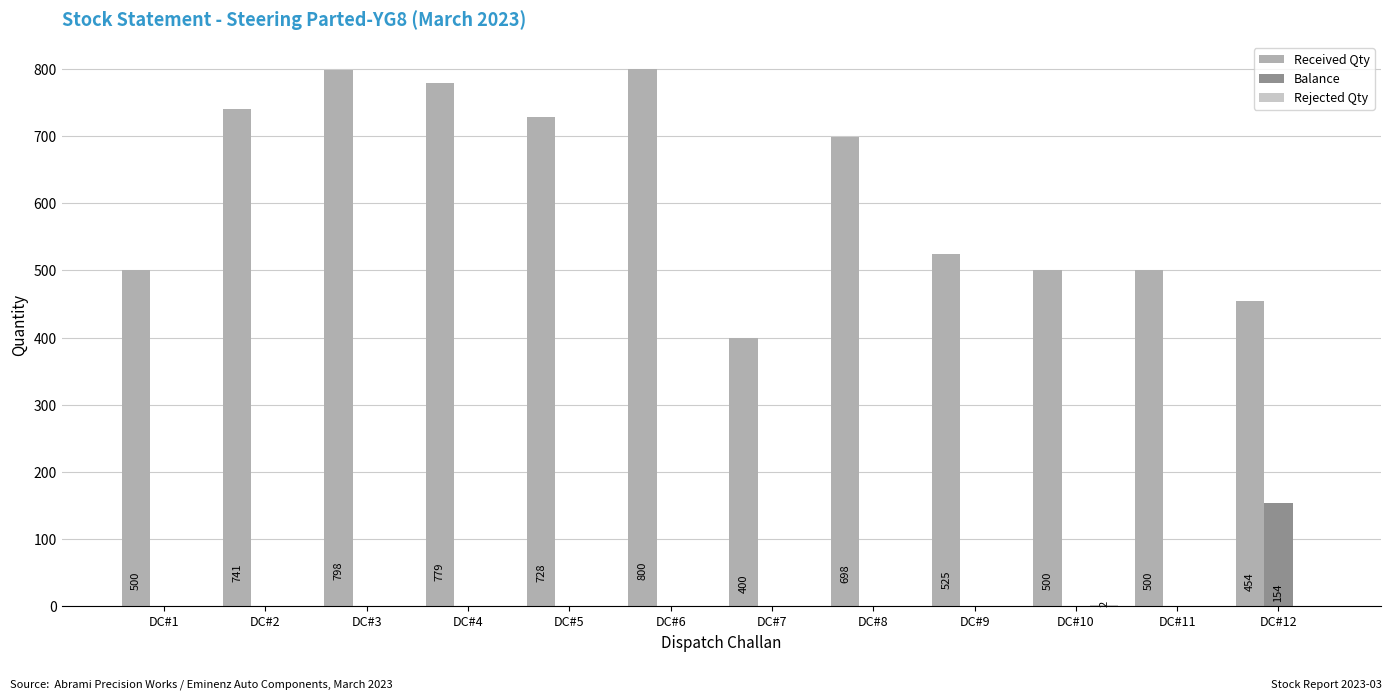

Where is Received Qty nearest to the value 600?

DC#9